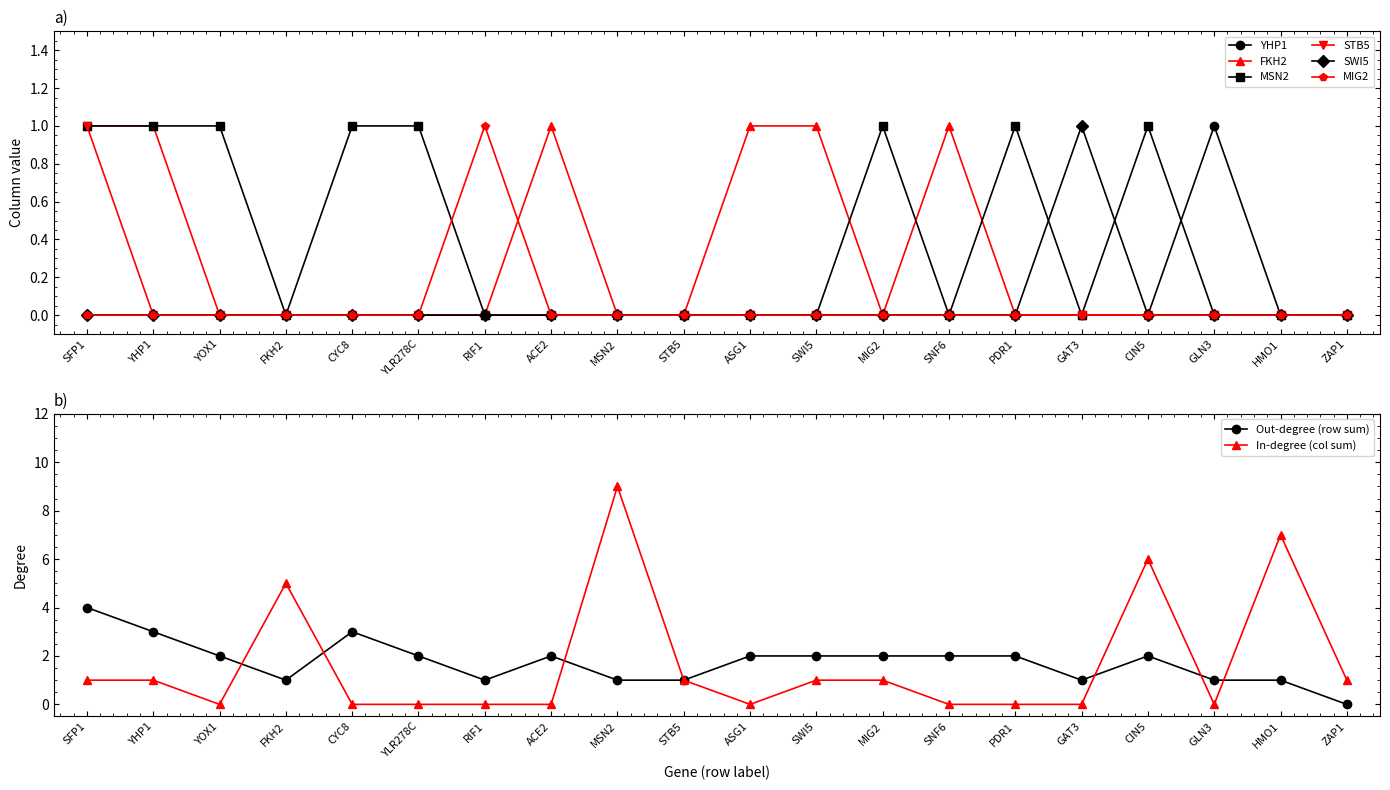

How many interior local valleys does the MSN2 series have?

3